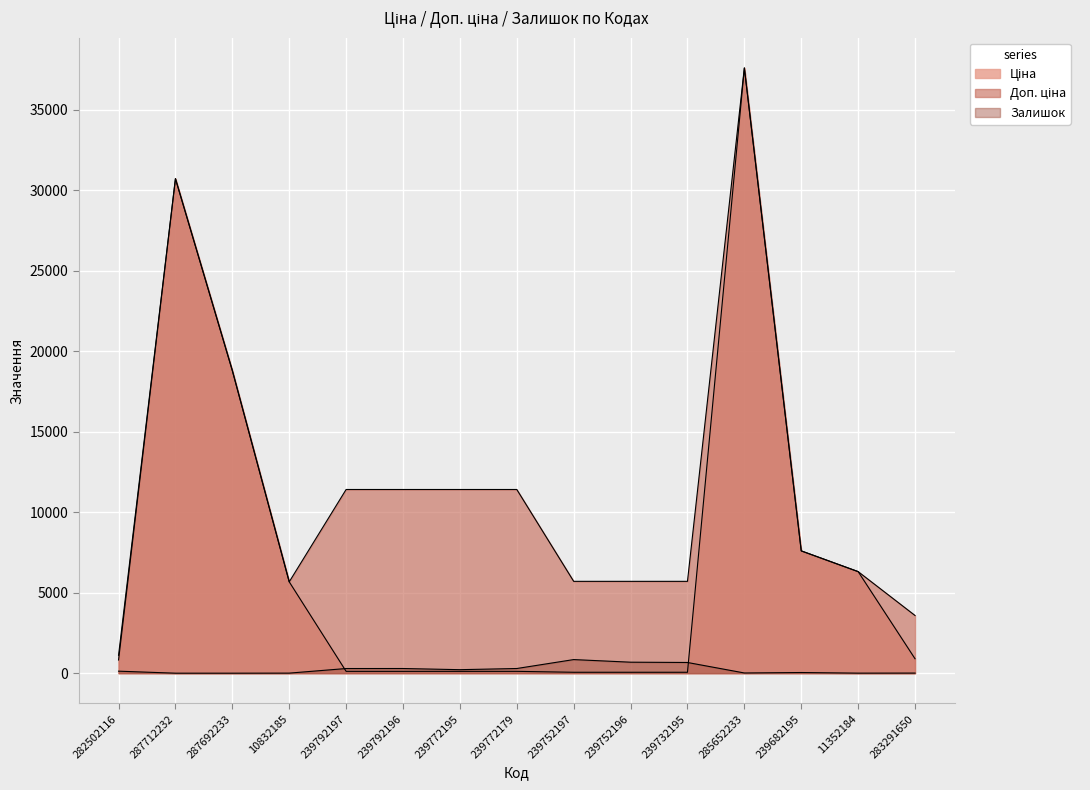

True or false: Ціна has a value of 76.9 at 239752196.

False